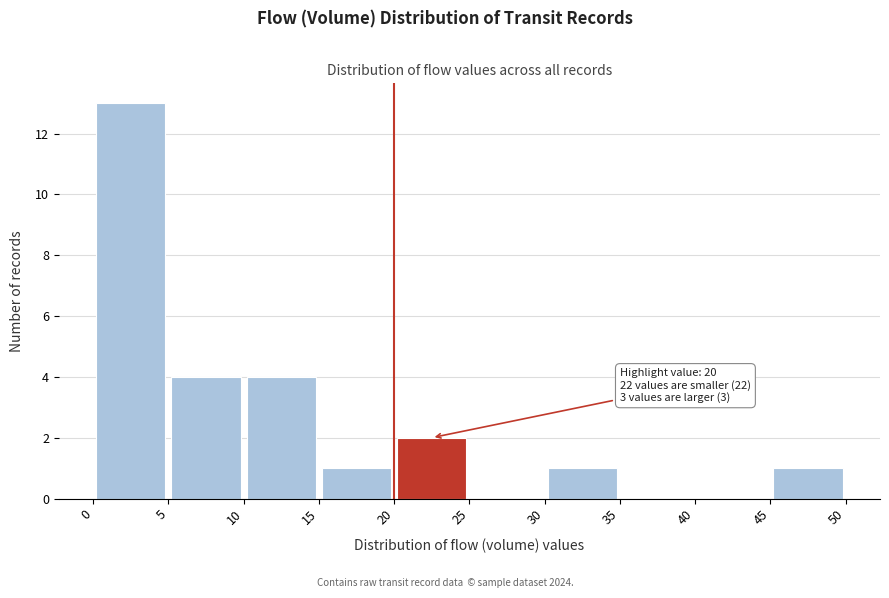

Over which range of the x-axis is the bar tallest?

0 to 5